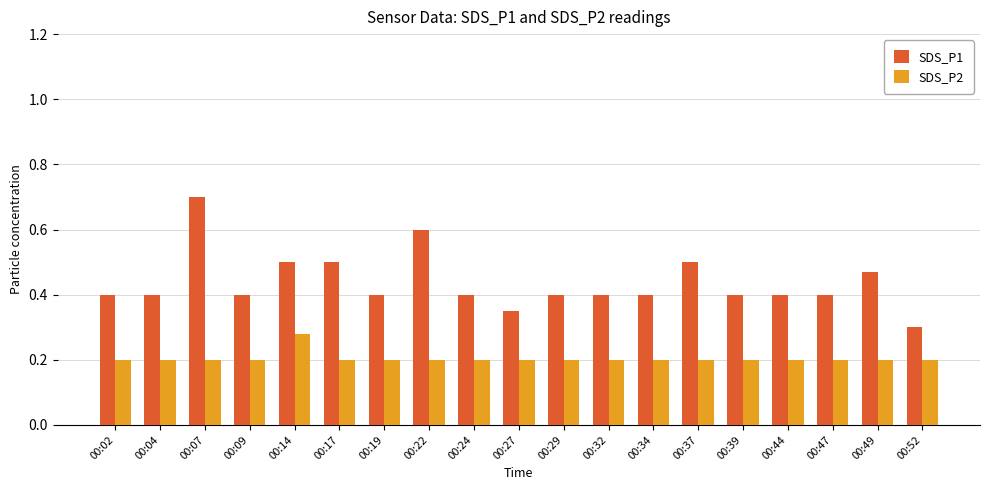

List the series in order of their peak value, lowest first.

SDS_P2, SDS_P1